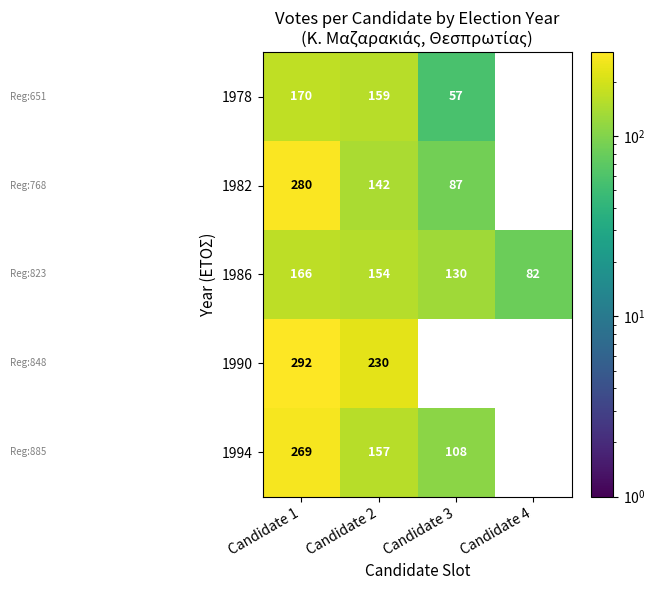

How many categories are shown in the chart?

4